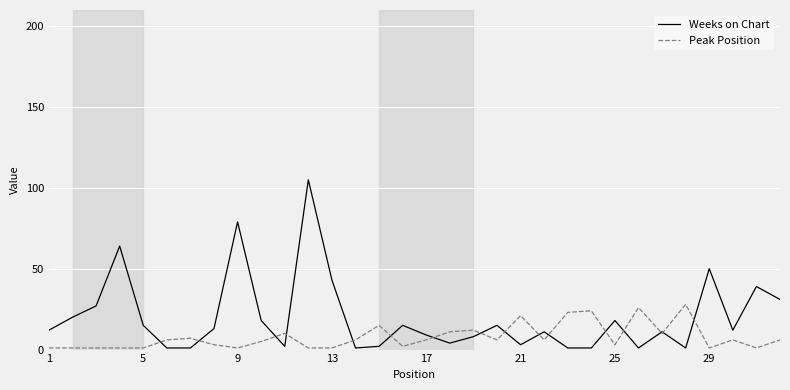

Reading left to right, what are all the values shown in this chart?

Weeks on Chart: 12	20	27	64	15	1	1	13	79	18	2	105	43	1	2	15	9	4	8	15	3	11	1	1	18	1	11	1	50	12	39	31
Peak Position: 1	1	1	1	1	6	7	3	1	5	10	1	1	6	15	2	6	11	12	6	21	6	23	24	3	26	10	28	1	6	1	6